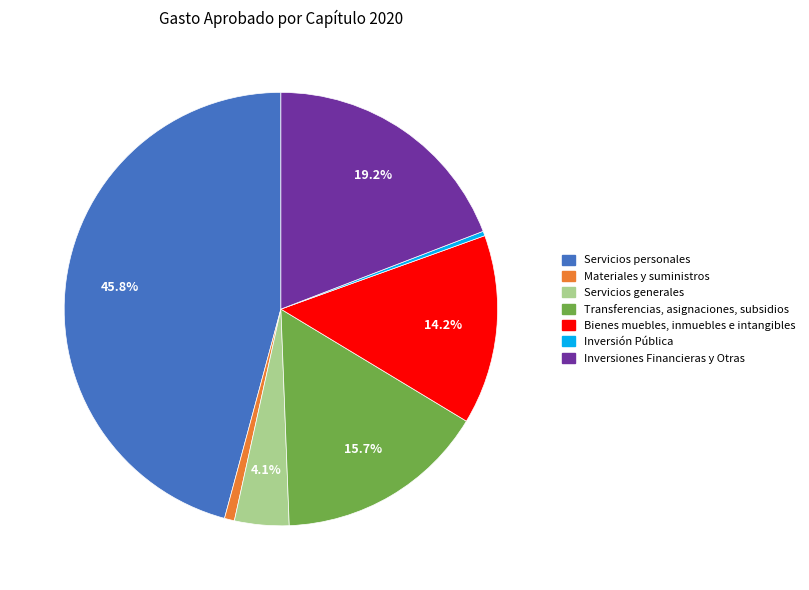

Rank the categories by value from lowest to highest.

Inversión Pública, Materiales y suministros, Servicios generales, Bienes muebles, inmuebles e intangibles, Transferencias, asignaciones, subsidios, Inversiones Financieras y Otras, Servicios personales